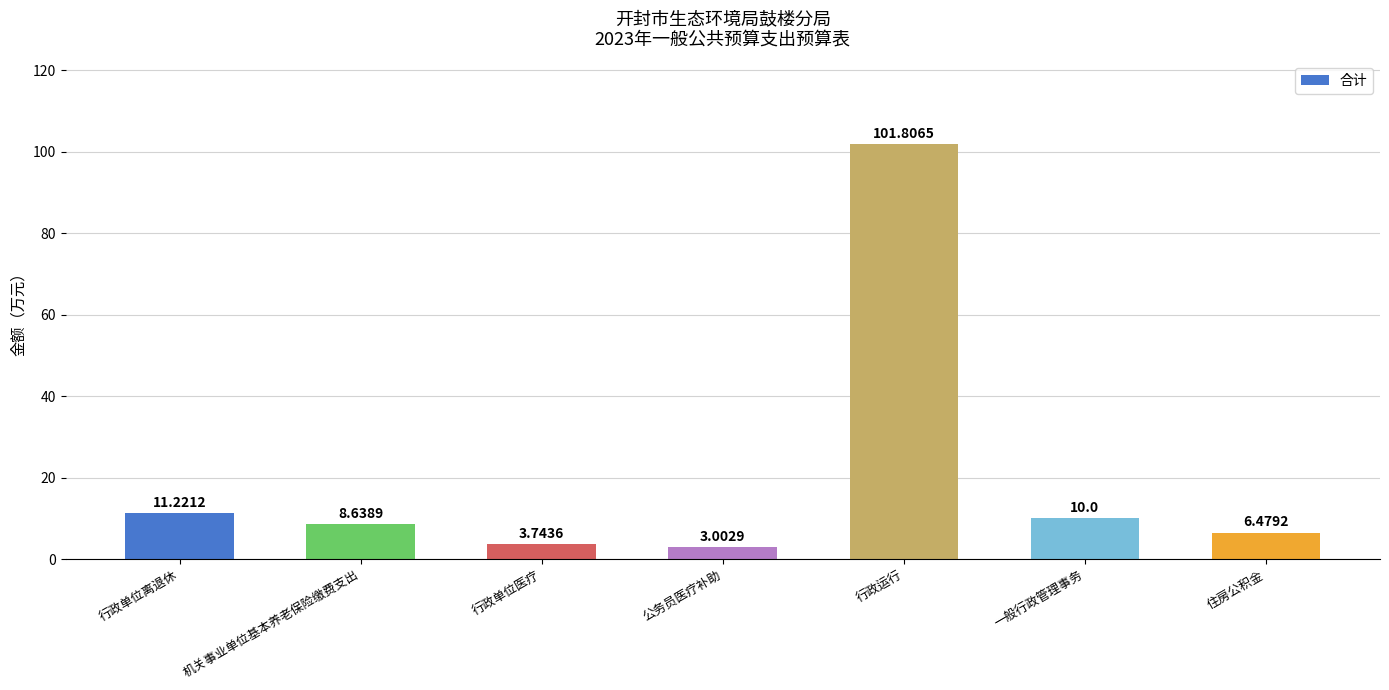

List the labels in order of value, largest first.

行政运行, 行政单位离退休, 一般行政管理事务, 机关事业单位基本养老保险缴费支出, 住房公积金, 行政单位医疗, 公务员医疗补助